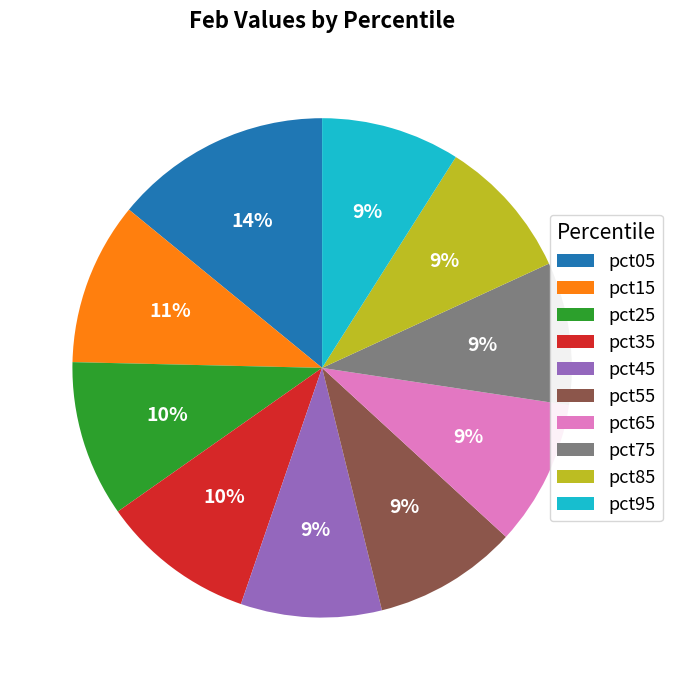

Combined, do pct75 and pct45 account for over 50%?

No